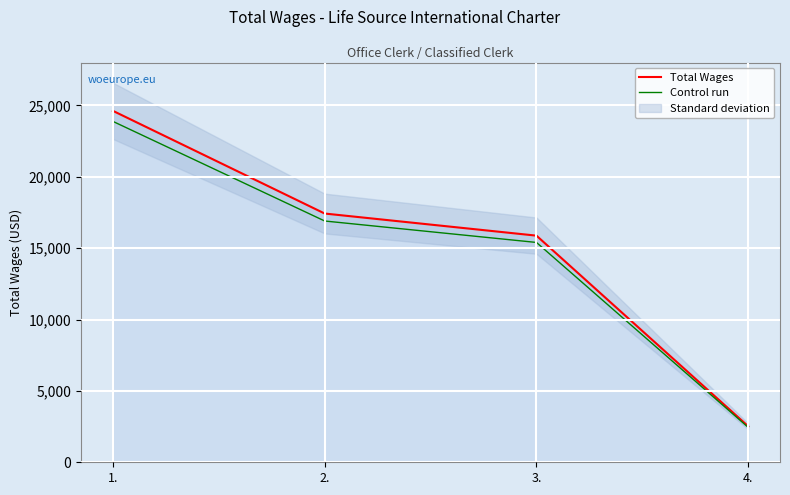

What is the difference between the highest and lowest values at 2.?

522.7